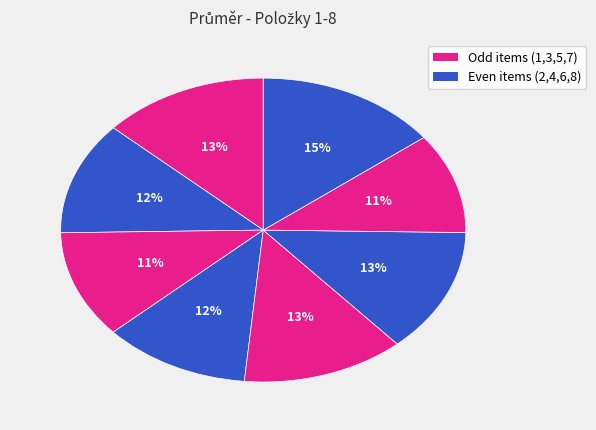

To the nearest percent, what is the difference between the largest and smallest slice percentages?

4%